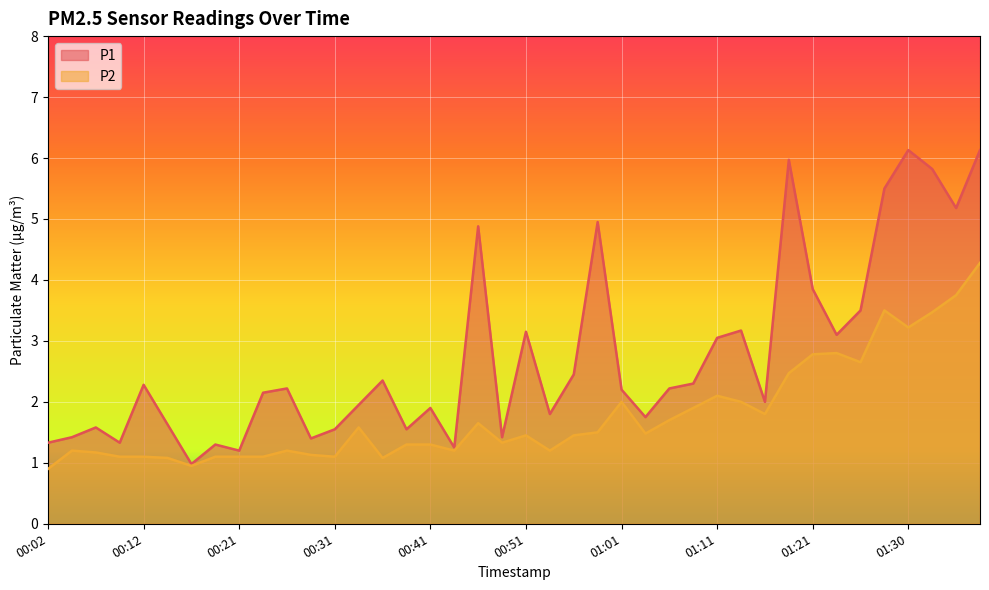

What is the minimum value shown in the chart?

0.9